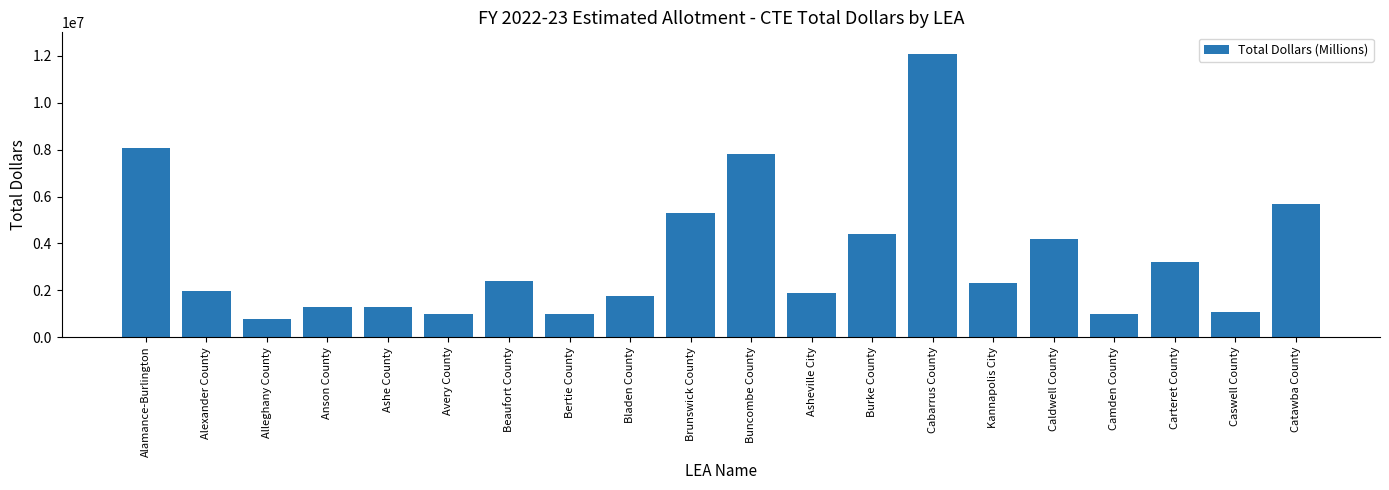

What is the sum of all values?

68427490